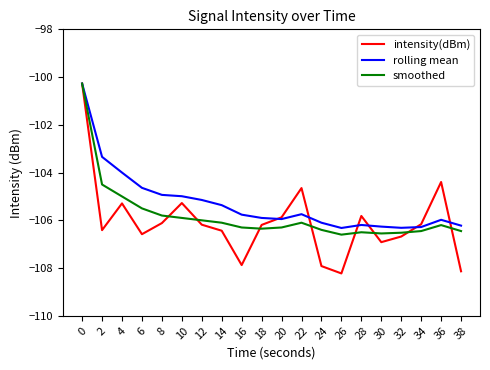

True or false: smoothed has more than 2 points higher than both neighbors.

True